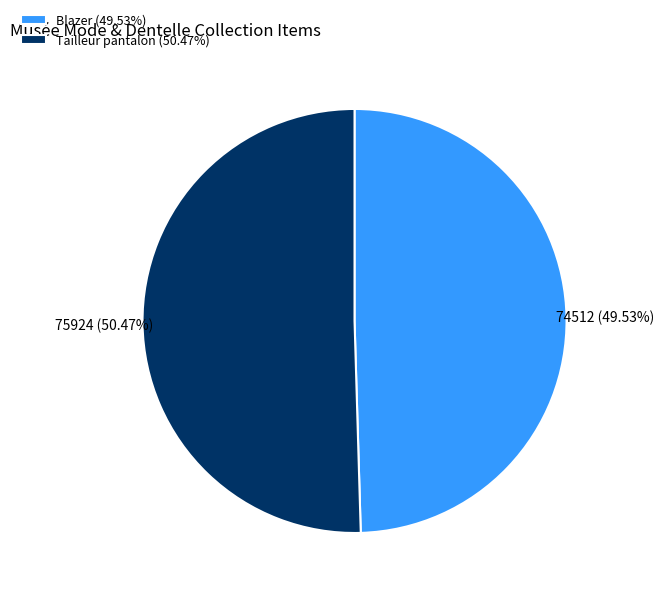

To the nearest percent, what is the difference between the Blazer and Tailleur pantalon slice percentages?

1%